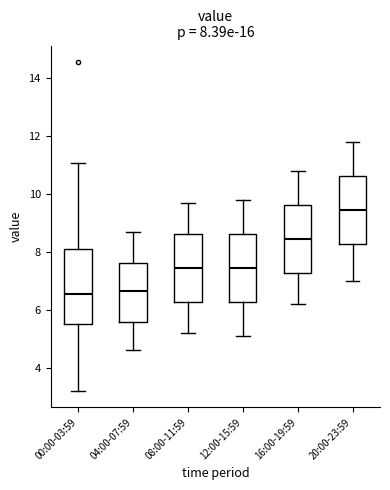

Which box is the tallest, from its lower edge to its upper edge?

00:00-03:59